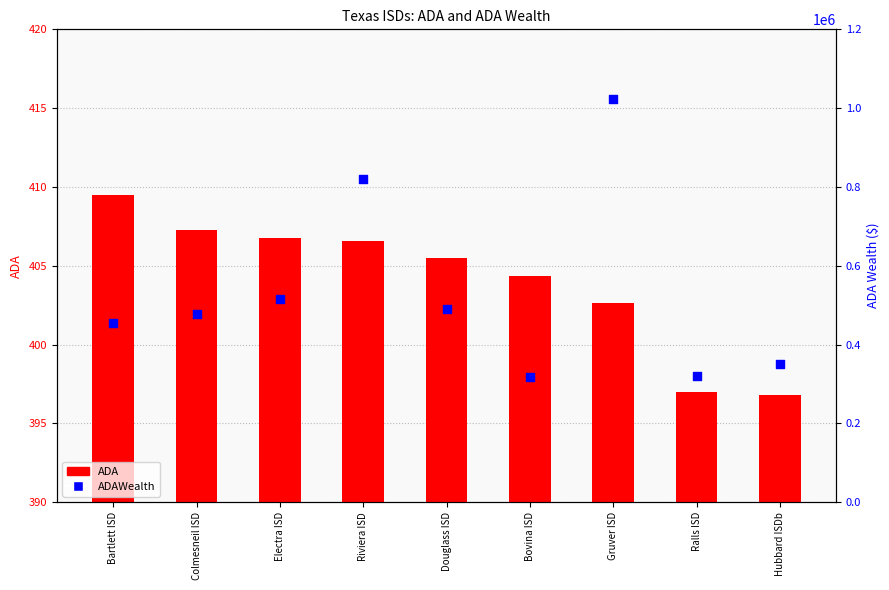

What are all the series names shown in the legend?

ADA, ADAWealth